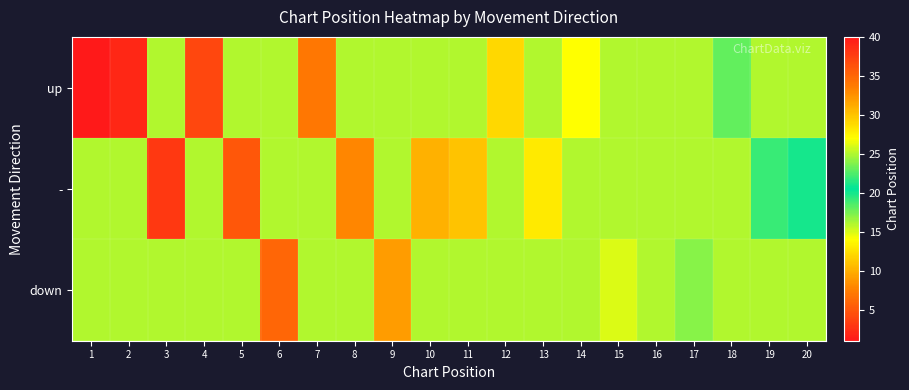

At which category is the sum across all series the highest?

20